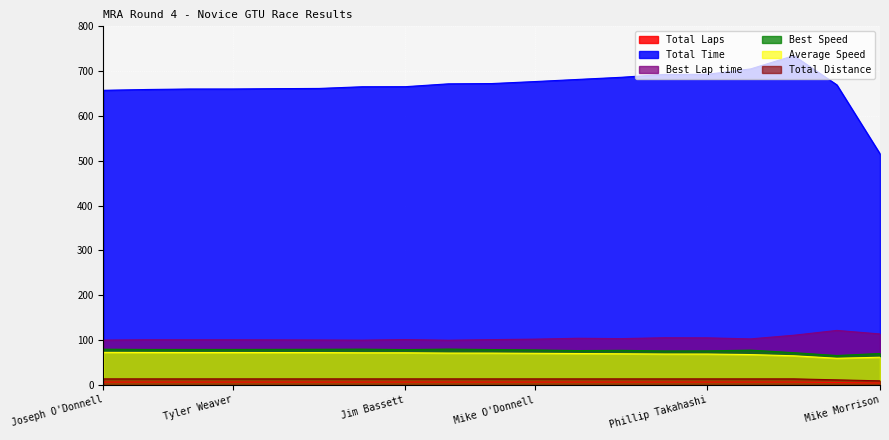

At which label is Best Lap time closest to 110?

Kerry Attridge